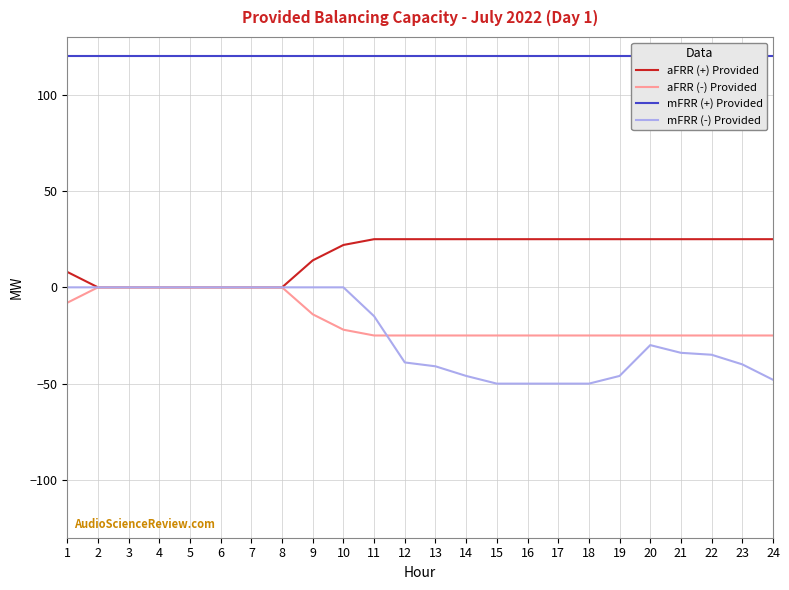

Is the value of aFRR (-) Provided at 15 greater than the value of aFRR (+) Provided at 13?

No